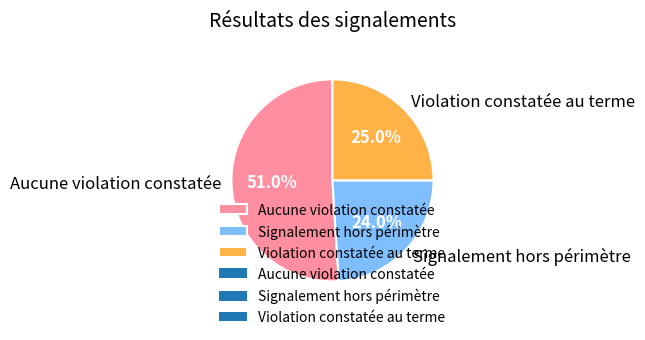

Count the number of slices in the pie.

3